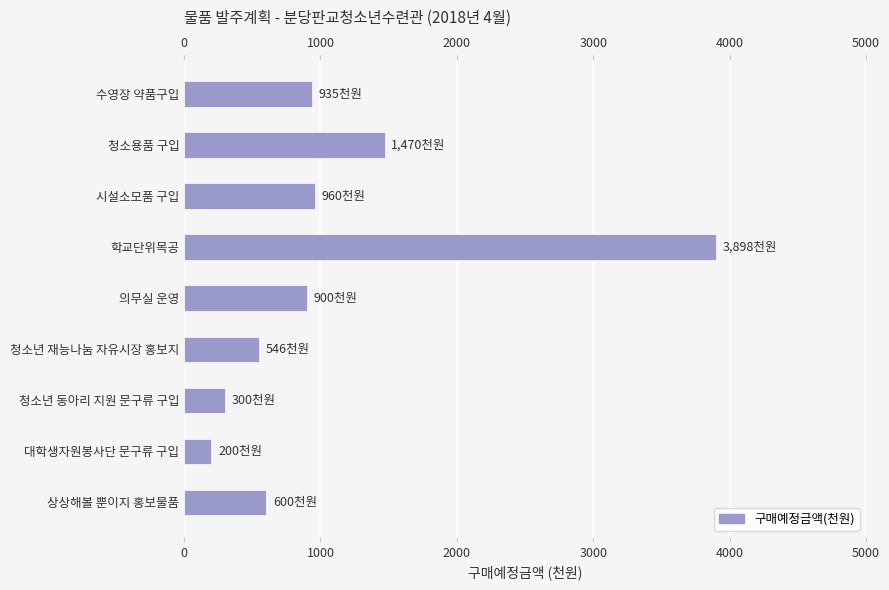

What is the difference between the maximum and minimum values?

3698